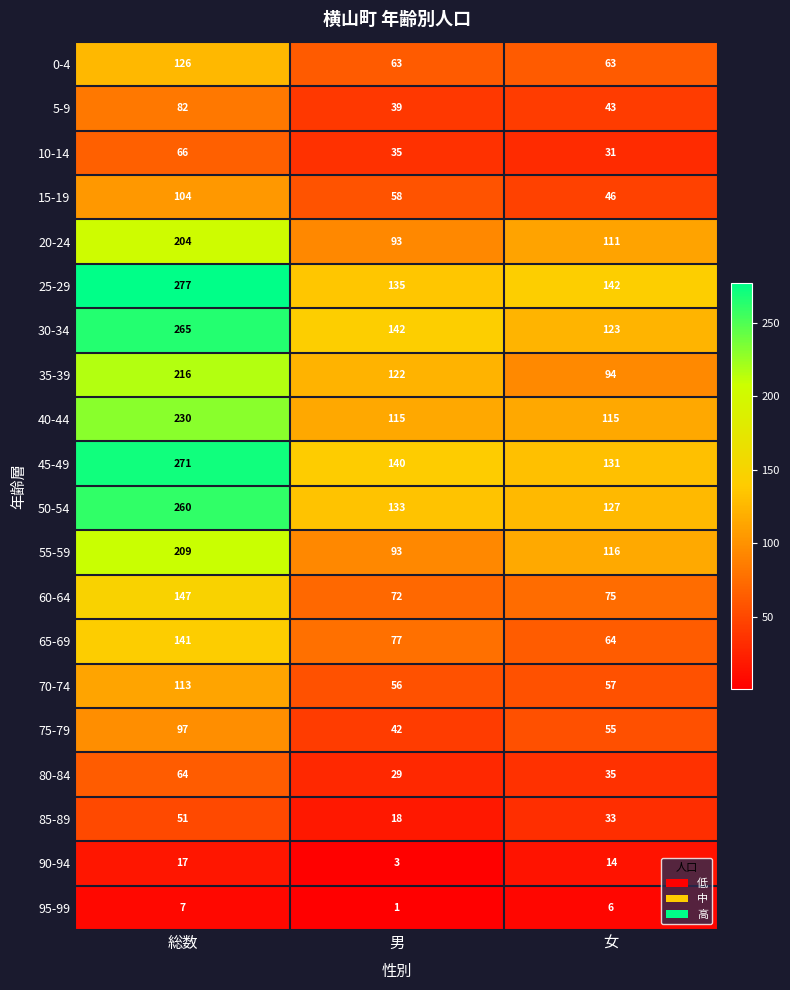

How many categories are shown in the chart?

3